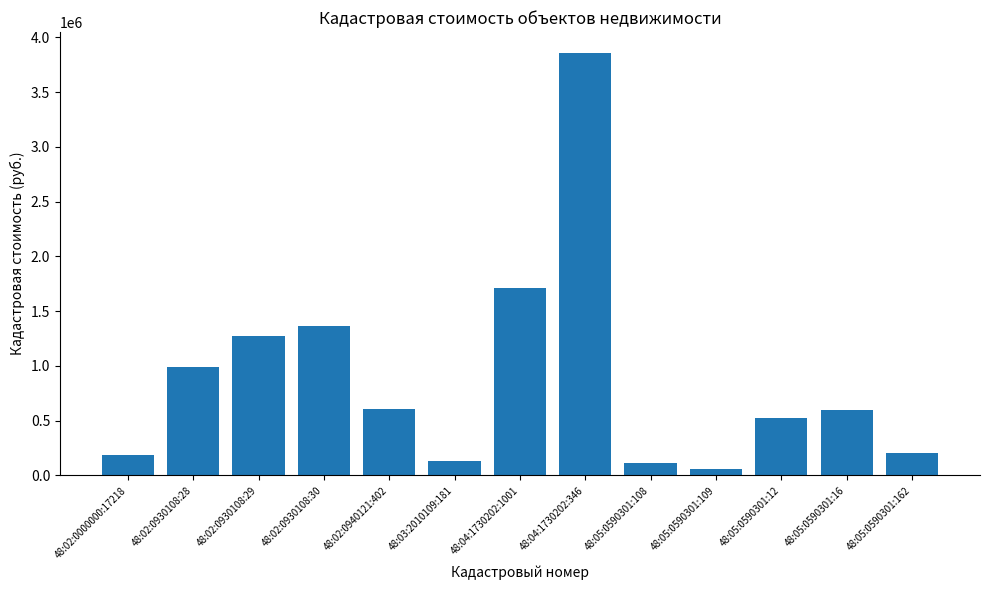

Which category has the lowest value across all series?

48:05:0590301:109